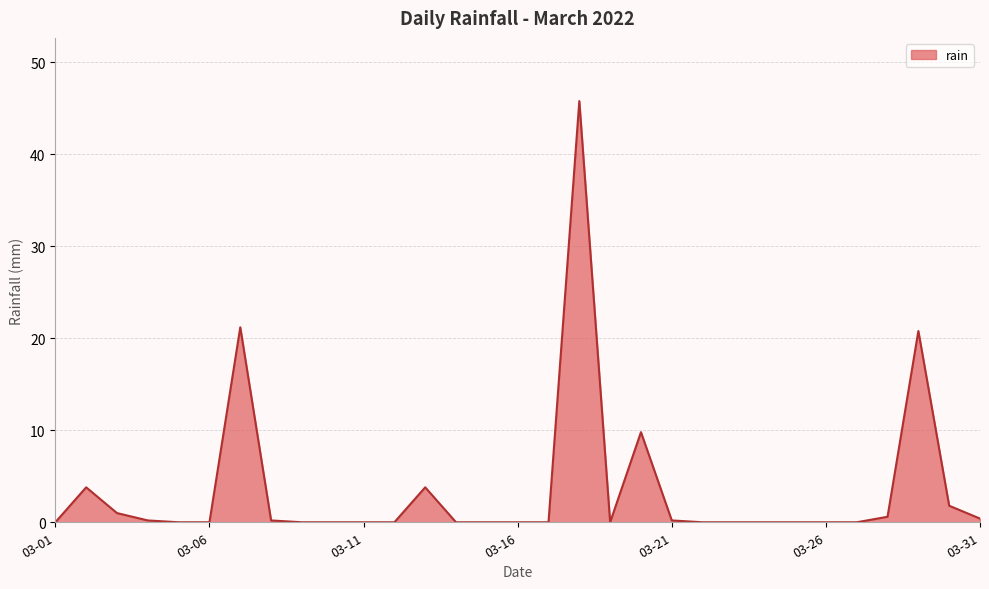

What is the maximum value shown in the chart?

45.8